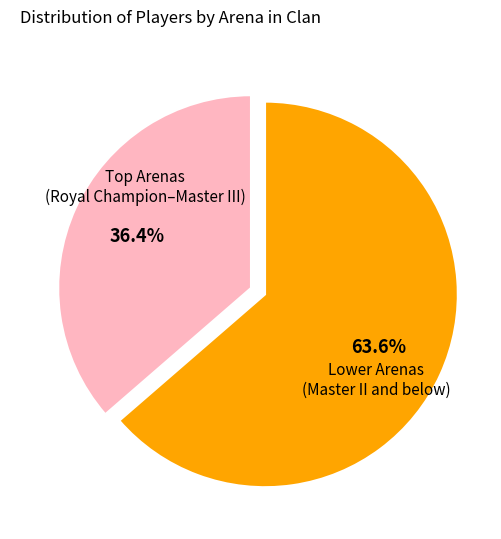

Does any single category account for the majority?

Yes